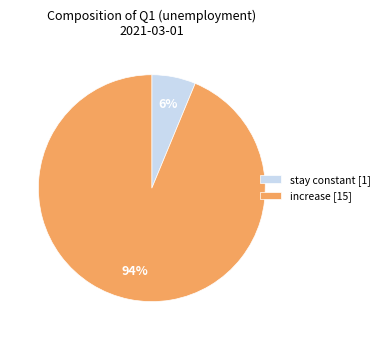

Combined, do increase [15] and stay constant [1] account for over 50%?

Yes